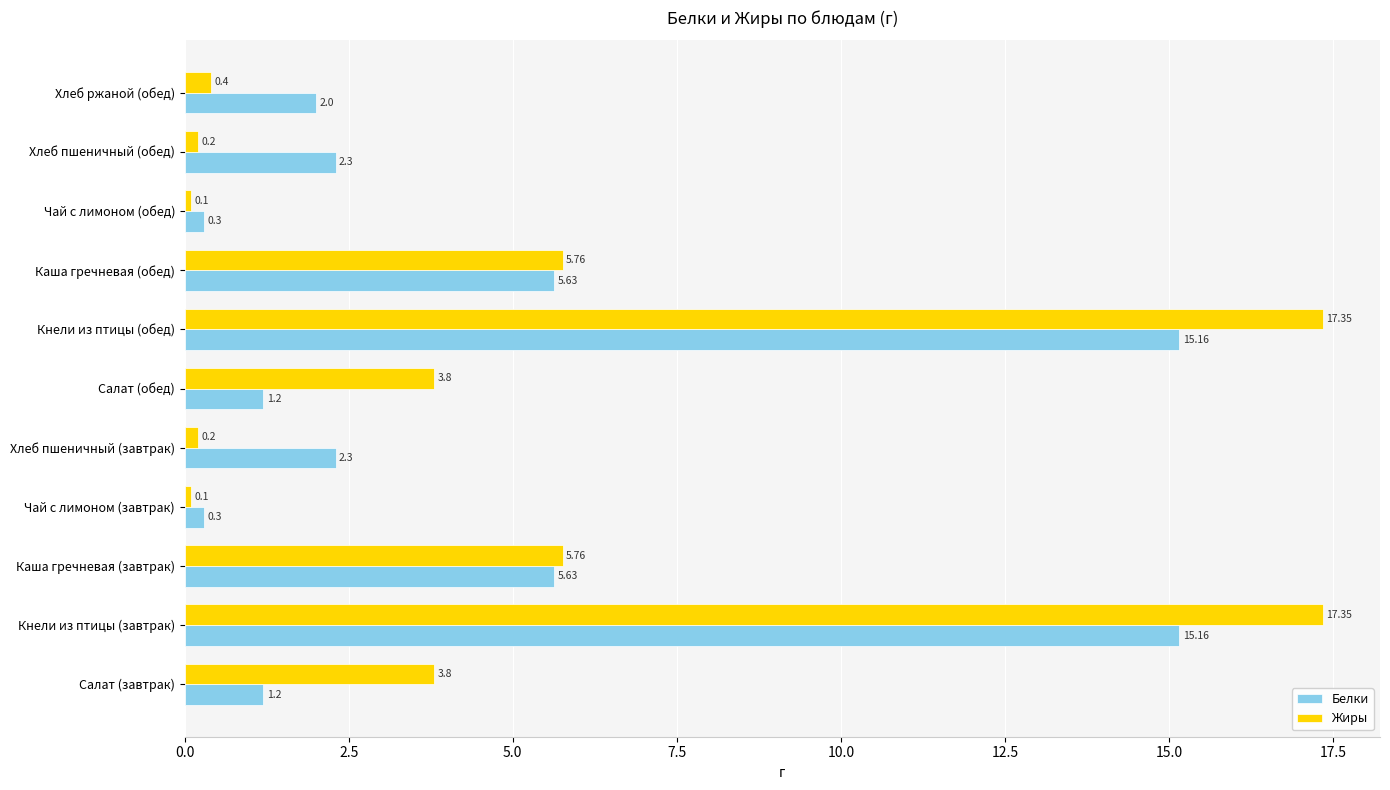

Which series has the widest spread of values?

Жиры